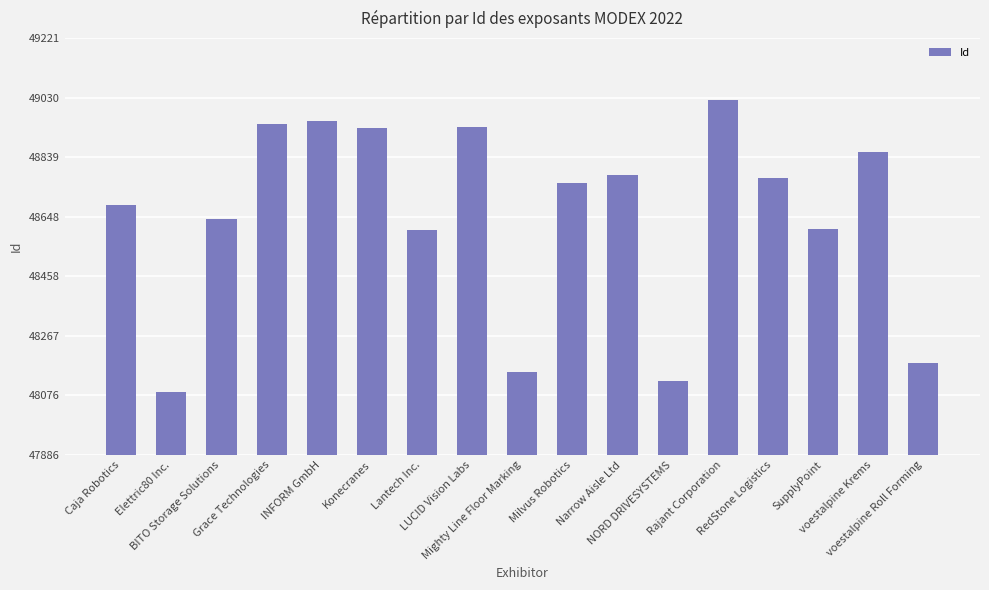

The chart shows a value of 48855 at voestalpine Krems. True or false?

True